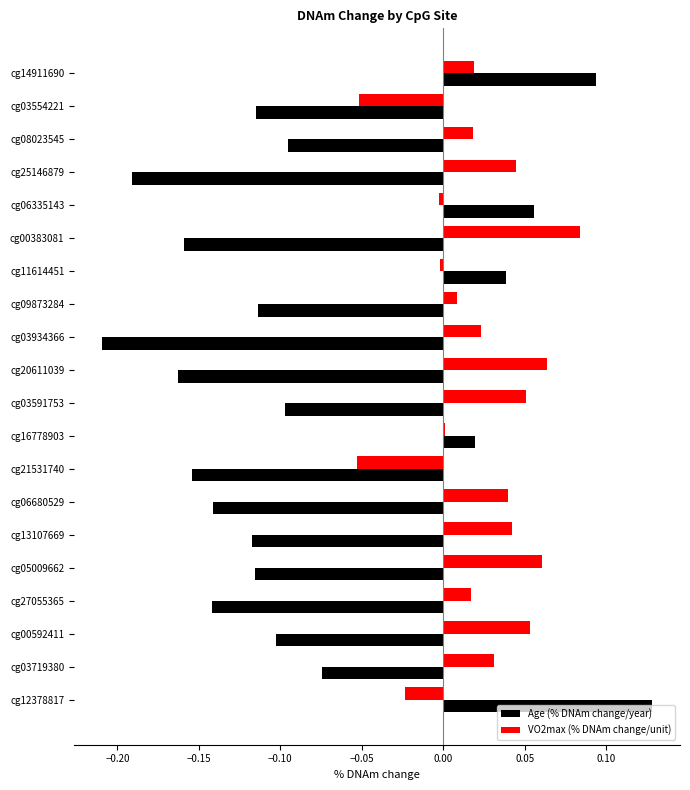

At which label is Age (% DNAm change/year) closest to 0?

cg16778903